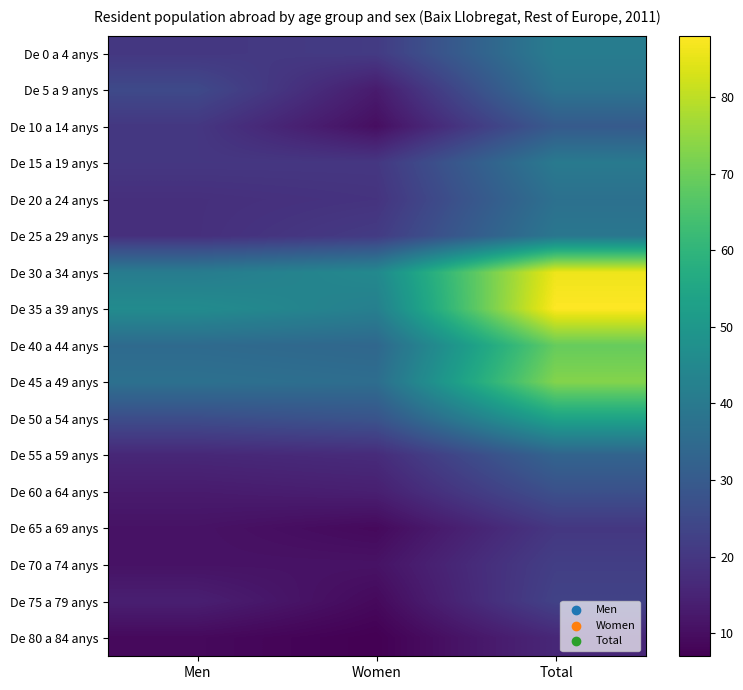

Reading left to right, transcribe all the data shown in this chart.

De 0 a 4 anys: Men=20	Women=21	Total=41
De 5 a 9 anys: Men=25	Women=13	Total=38
De 10 a 14 anys: Men=20	Women=10	Total=30
De 15 a 19 anys: Men=20	Women=20	Total=40
De 20 a 24 anys: Men=18	Women=19	Total=37
De 25 a 29 anys: Men=18	Women=21	Total=39
De 30 a 34 anys: Men=41	Women=45	Total=86
De 35 a 39 anys: Men=46	Women=42	Total=88
De 40 a 44 anys: Men=35	Women=34	Total=69
De 45 a 49 anys: Men=37	Women=36	Total=73
De 50 a 54 anys: Men=26	Women=28	Total=54
De 55 a 59 anys: Men=16	Women=17	Total=33
De 60 a 64 anys: Men=13	Women=14	Total=27
De 65 a 69 anys: Men=11	Women=9	Total=20
De 70 a 74 anys: Men=11	Women=11	Total=22
De 75 a 79 anys: Men=14	Women=9	Total=23
De 80 a 84 anys: Men=9	Women=7	Total=16